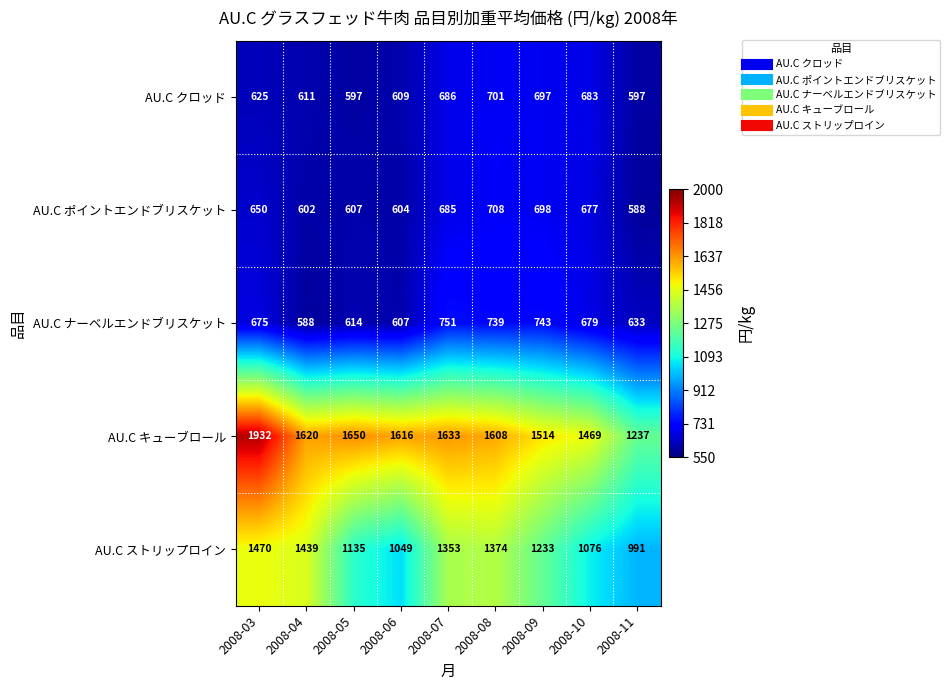

True or false: AU.C ストリップロイン has a value of 1049 at 2008-06.

True